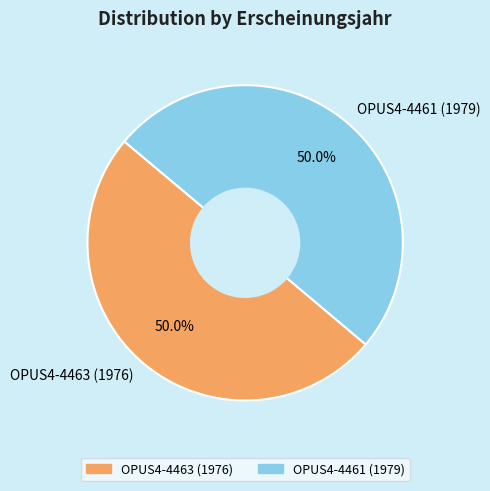

What portion of the pie excludes OPUS4-4461 (1979)?

50.0%